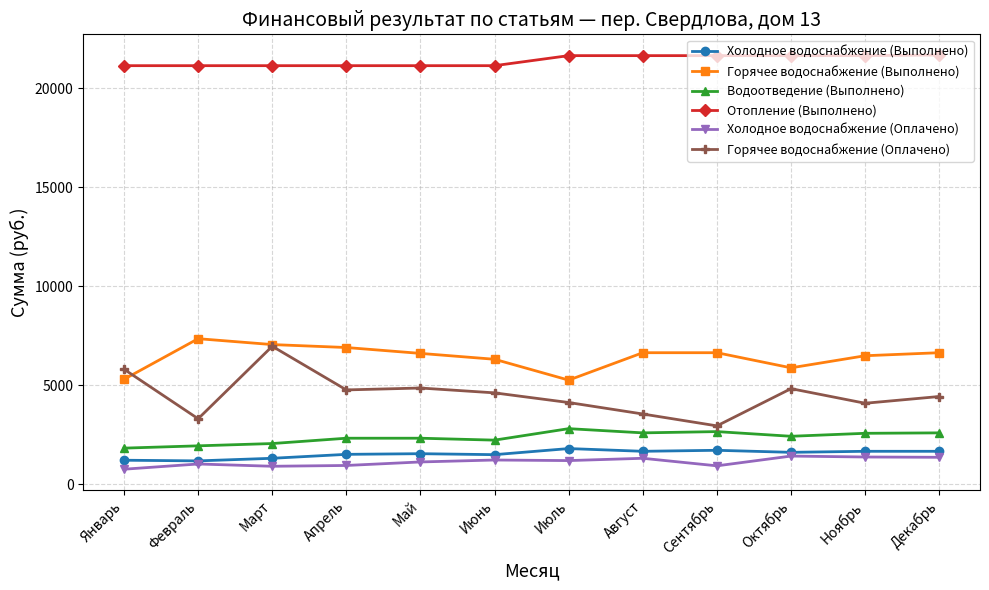

Does the chart display data point markers on the line(s)?

Yes